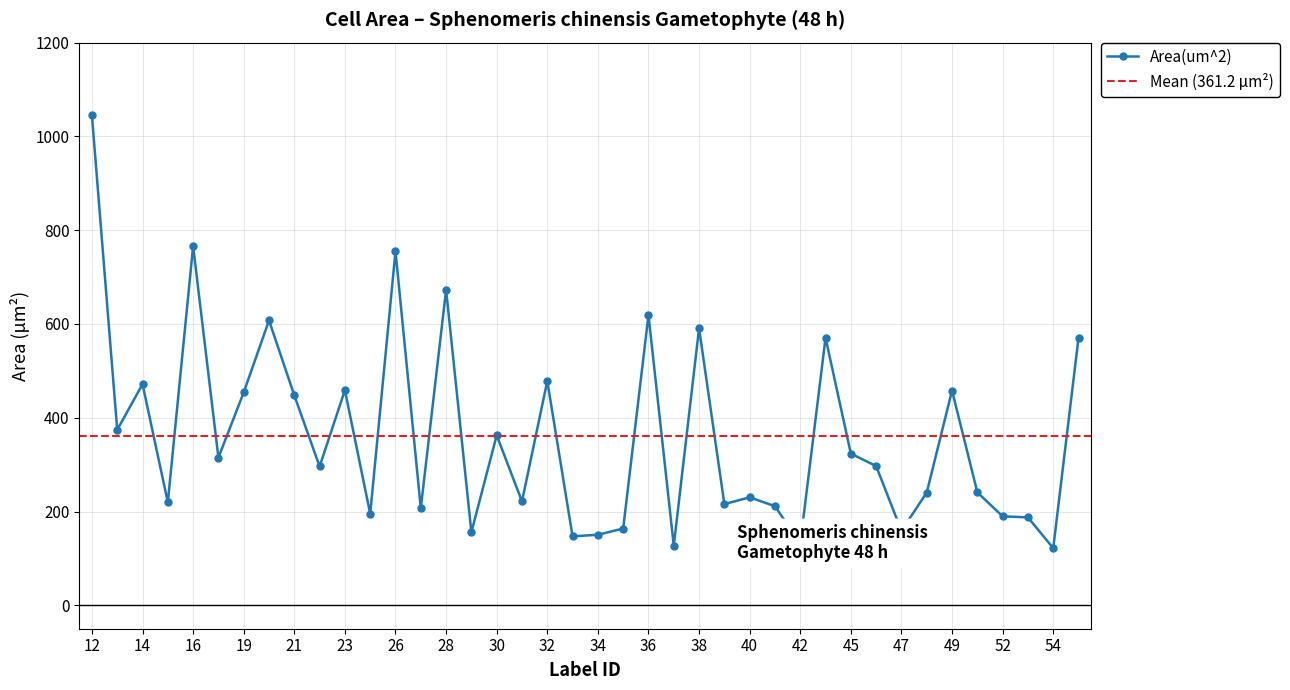

How many interior local valleys (lower than both neighbors) does the data have?

14